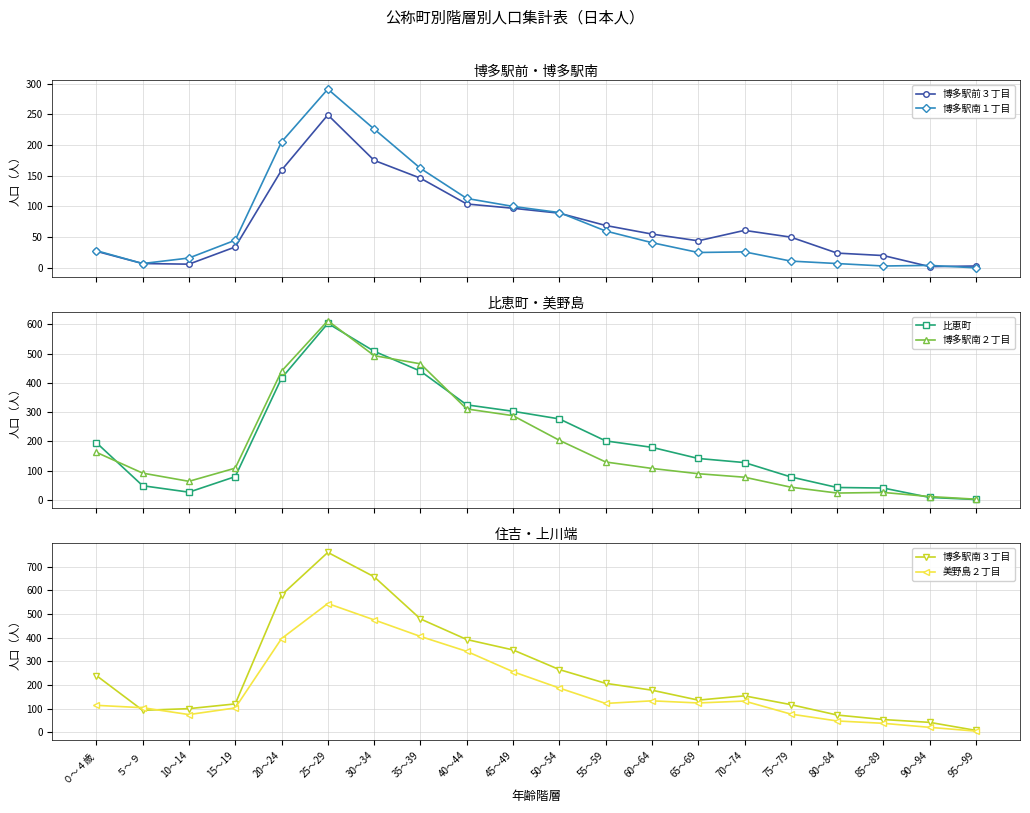

List the series in order of their peak value, lowest first.

博多駅前３丁目, 博多駅南１丁目, 美野島２丁目, 比恵町, 博多駅南２丁目, 博多駅南３丁目